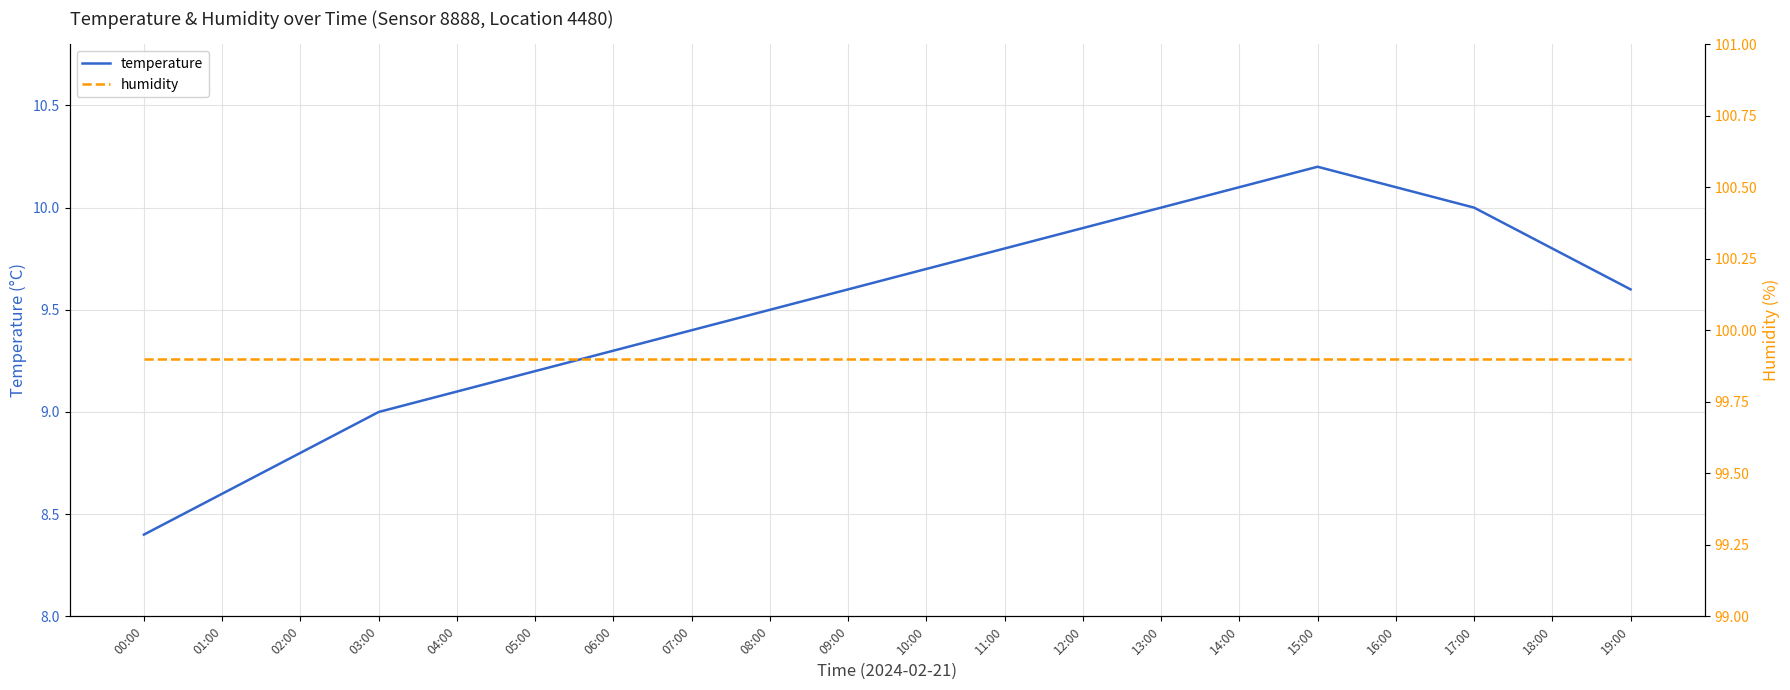

Does the chart display data point markers on the line(s)?

No